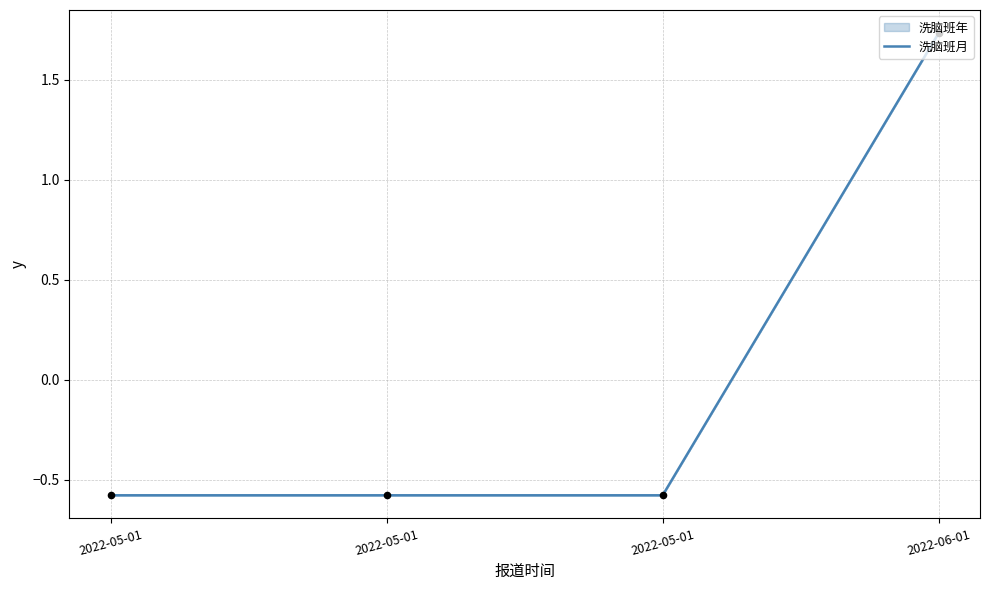

What is the change in value from 2022-05-01 to 2022-06-01?

+2.3